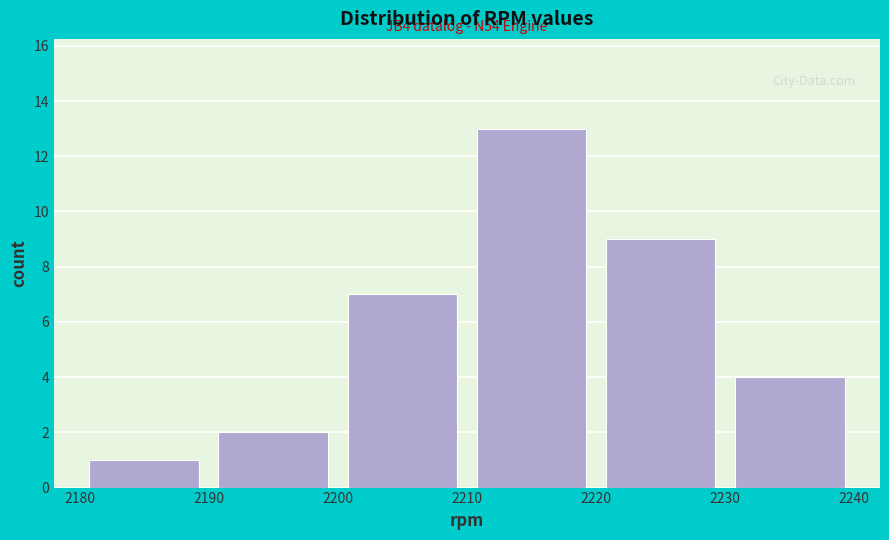

Over which range of the x-axis is the bar tallest?

2210 to 2220